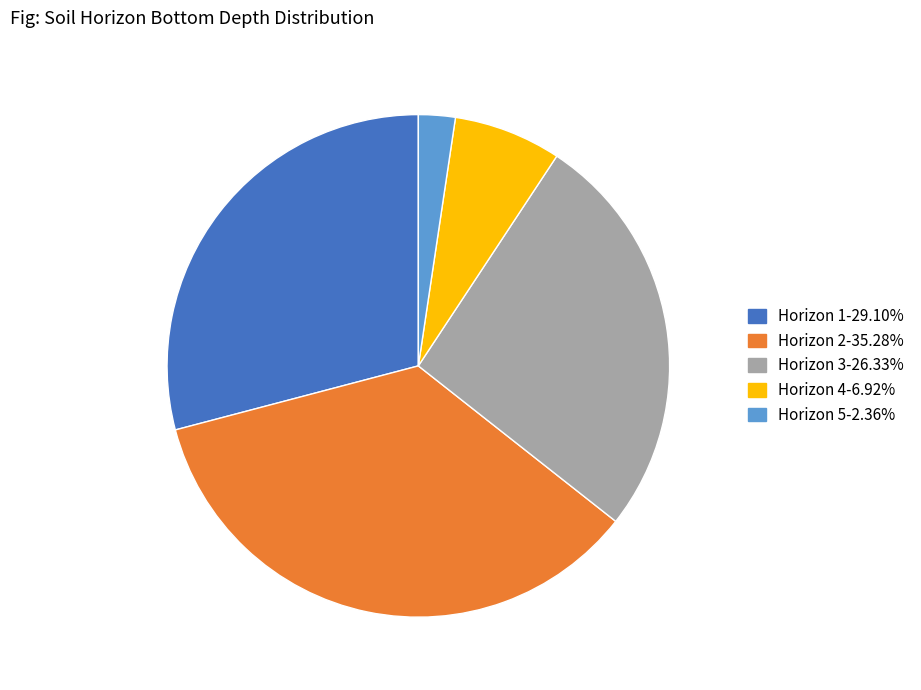

Is there any slice that represents more than half of the pie?

No